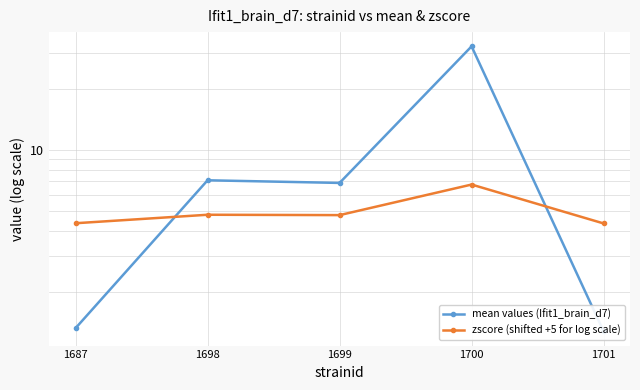

Reading left to right, what are all the values shown in this chart?

mean values (Ifit1_brain_d7): 1687=1.3	1698=7.1	1699=6.9	1700=32.4	1701=1.3
zscore (shifted +5 for log scale): 1687=4.3	1698=4.8	1699=4.8	1700=6.8	1701=4.3